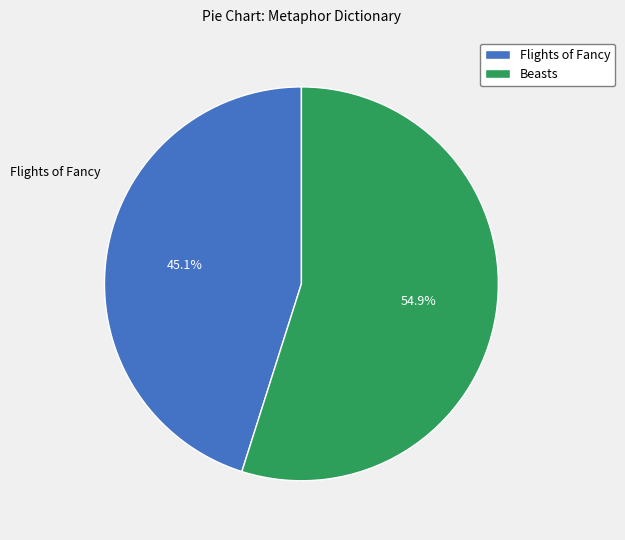

Which slice is the largest?

Beasts